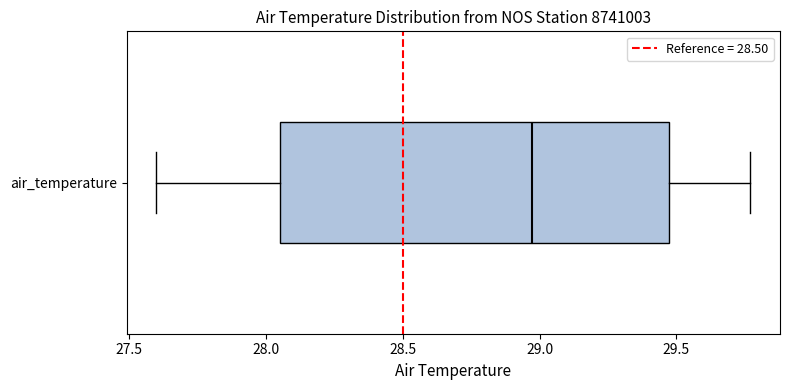

Where does the median line of the box for air_temperature sit on the x-axis? The values are not printed on the chart, so give them approximately, as read against the axis.

28.95